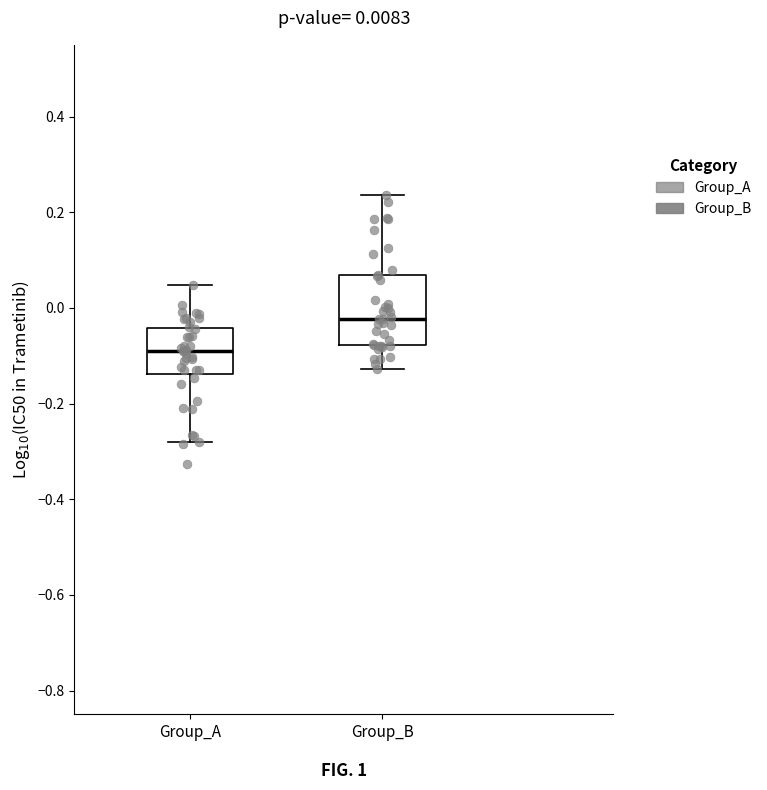

Comparing the boxes themselves (not the whiskers), which one is the tallest?

Group_B